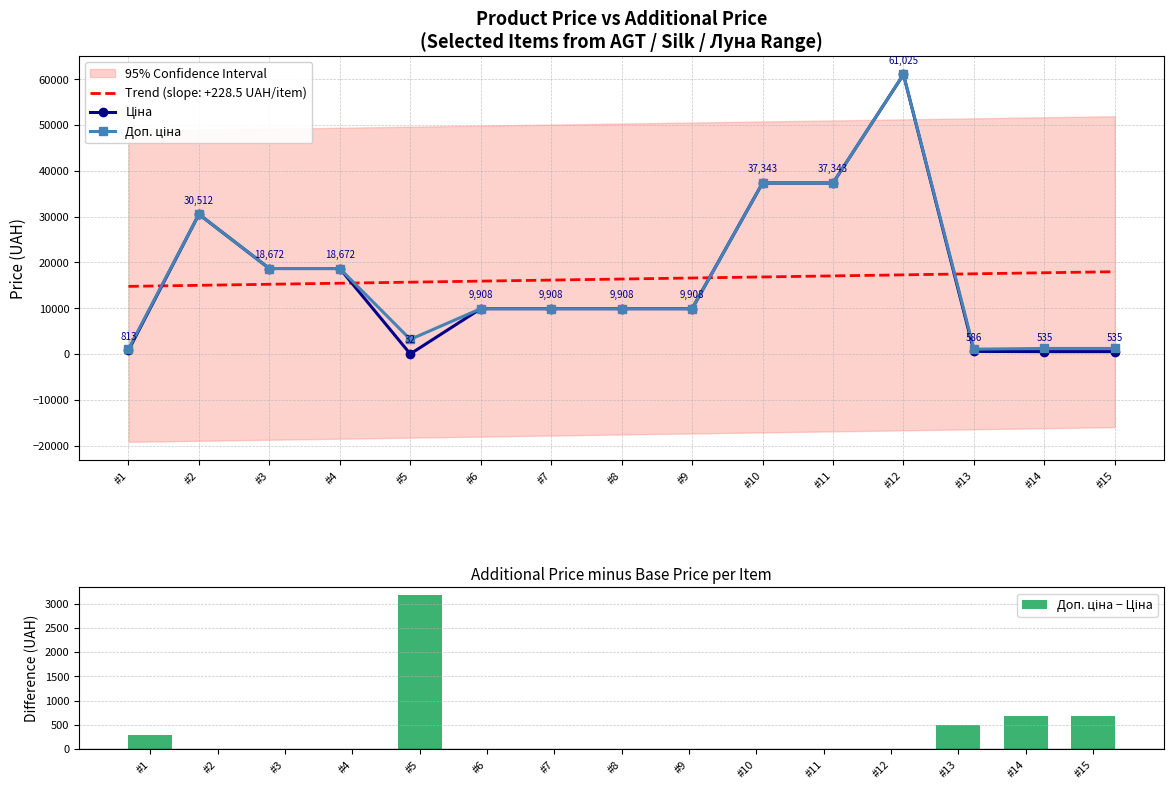

Reading right to left, what are all the values shown in this chart?

Ціна: 535.4	535.4	586.0	61024.7	37343.0	37343.0	9908.5	9908.5	9908.5	9908.5	32.0	18671.5	18671.5	30512.3	813.0
Доп. ціна: 1227.2	1227.2	1074.5	61024.7	37343.0	37343.0	9908.5	9908.5	9908.5	9908.5	3205.0	18671.5	18671.5	30512.3	1101.8
Доп. ціна − Ціна: 691.7	691.7	488.5	0.0	0.0	0.0	0.0	0.0	0.0	0.0	3172.9	0.0	0.0	0.0	288.7